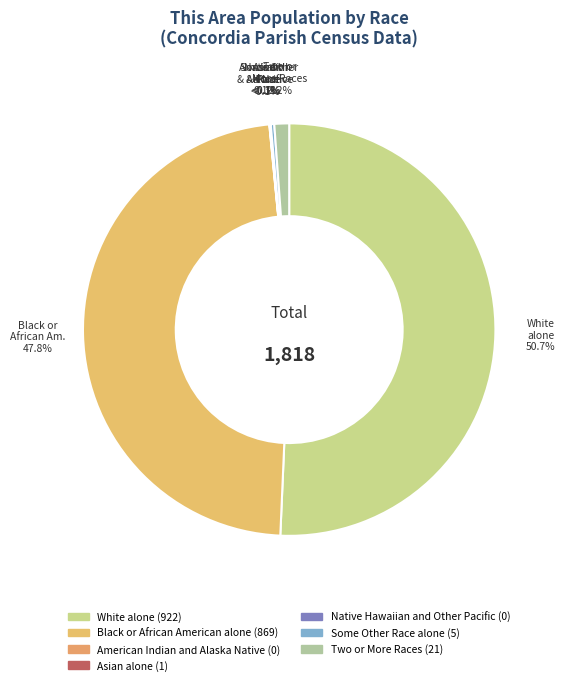

Count the number of slices in the pie.

7